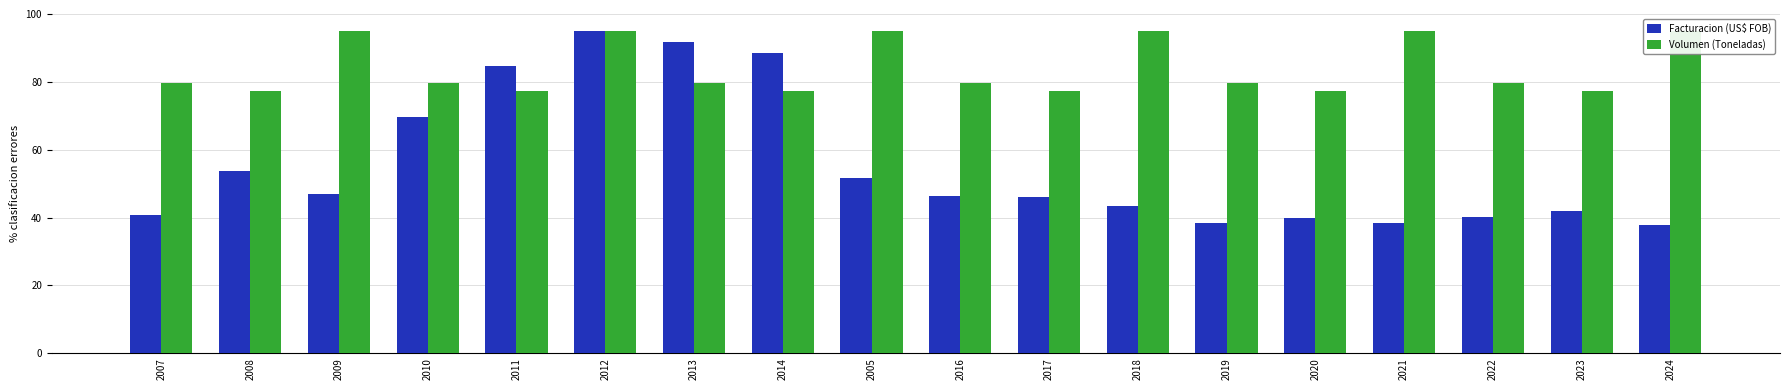

Between 2010 and 2008, which is larger?

2010